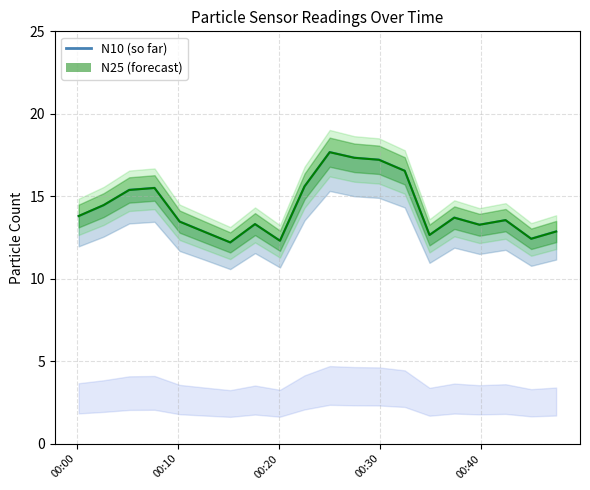

How many lines are shown in the chart?

2